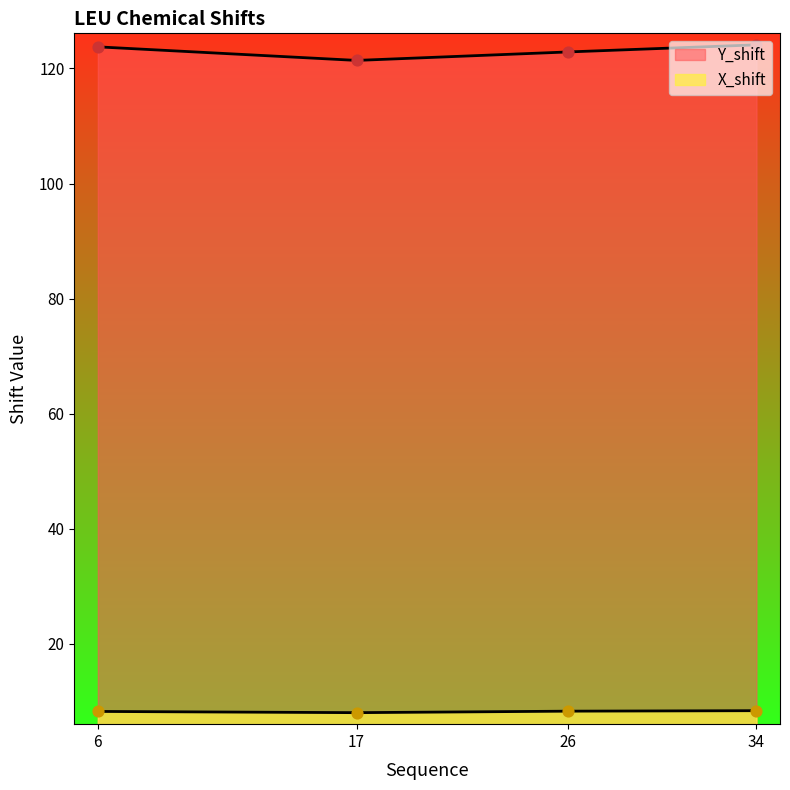

What are all the series names shown in the legend?

X_shift, Y_shift